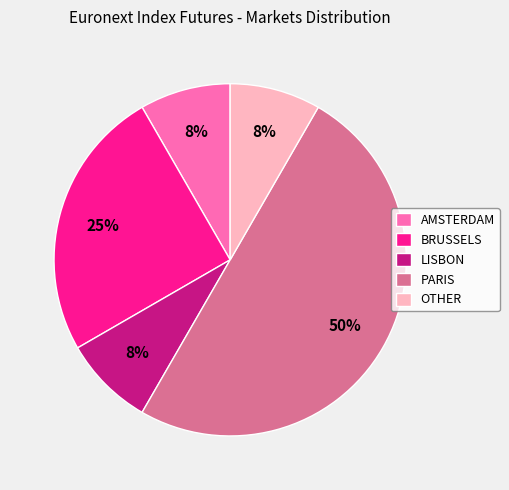

Which has a higher value, PARIS or AMSTERDAM?

PARIS